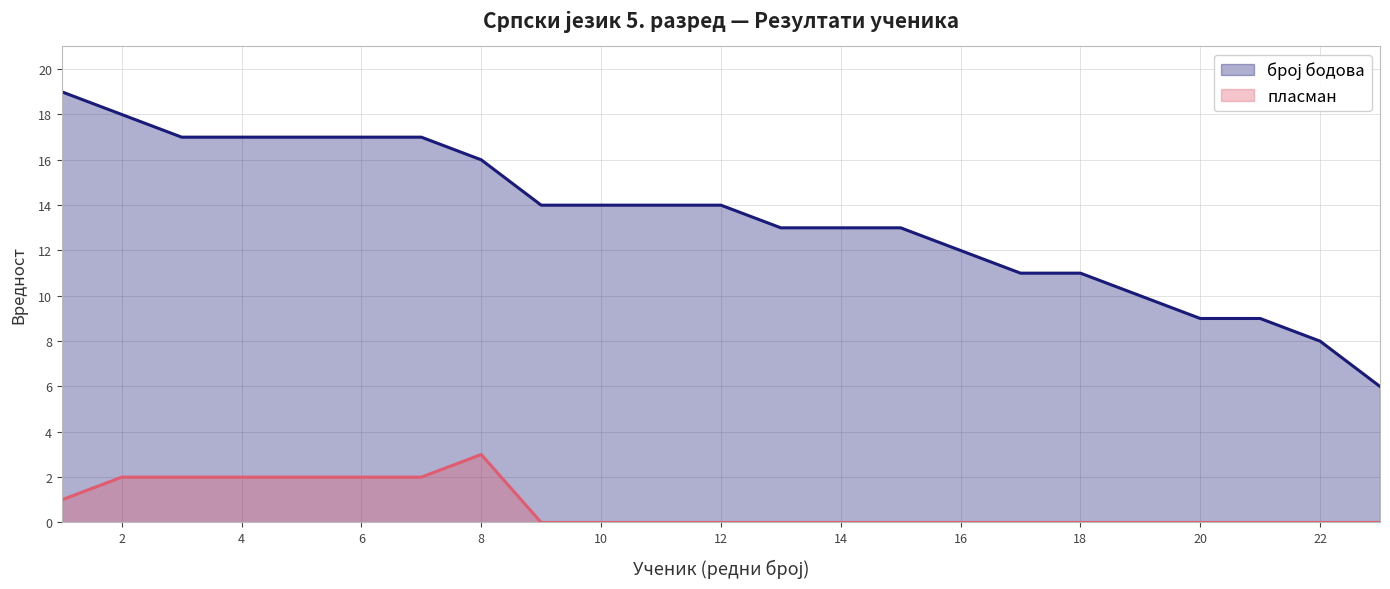

How many пласман values are between 0 and 2?

22